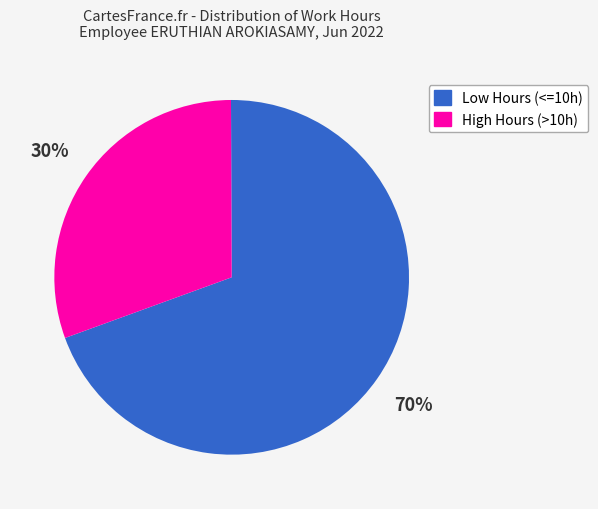

Does any single category account for the majority?

Yes